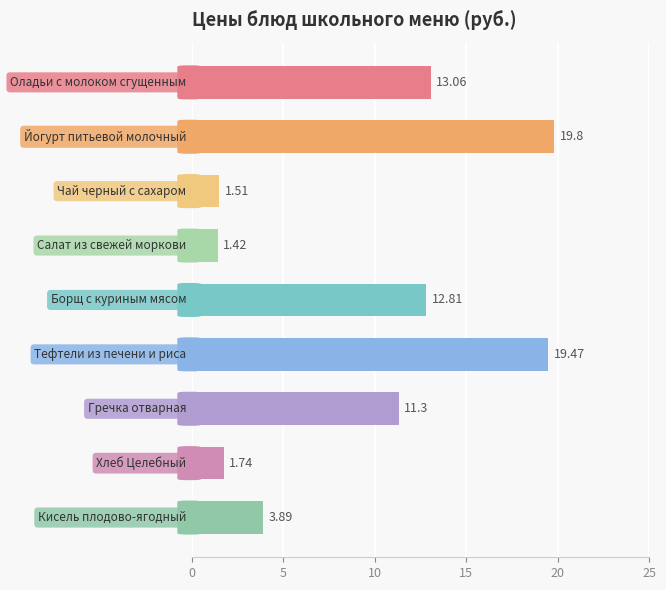

What is the difference between the second highest and second lowest values?

18.0